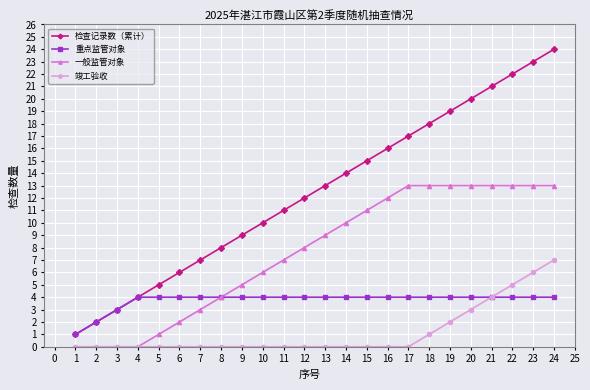

Reading right to left, extract all data points from this chart.

检查记录数（累计）: 24	23	22	21	20	19	18	17	16	15	14	13	12	11	10	9	8	7	6	5	4	3	2	1
重点监管对象: 4	4	4	4	4	4	4	4	4	4	4	4	4	4	4	4	4	4	4	4	4	3	2	1
一般监管对象: 13	13	13	13	13	13	13	13	12	11	10	9	8	7	6	5	4	3	2	1	0	0	0	0
竣工验收: 7	6	5	4	3	2	1	0	0	0	0	0	0	0	0	0	0	0	0	0	0	0	0	0